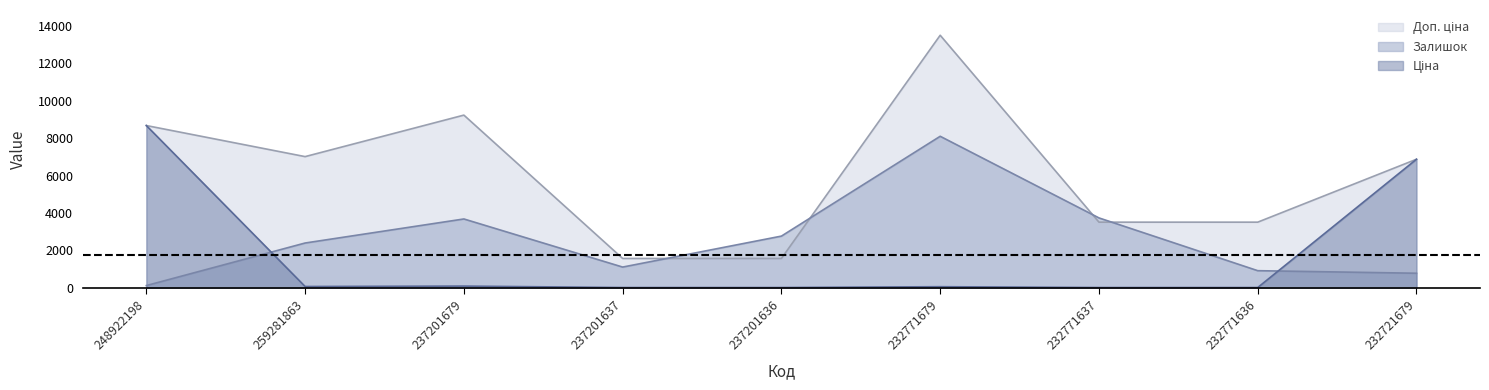

What is the label of the 6th point from the right?

237201637